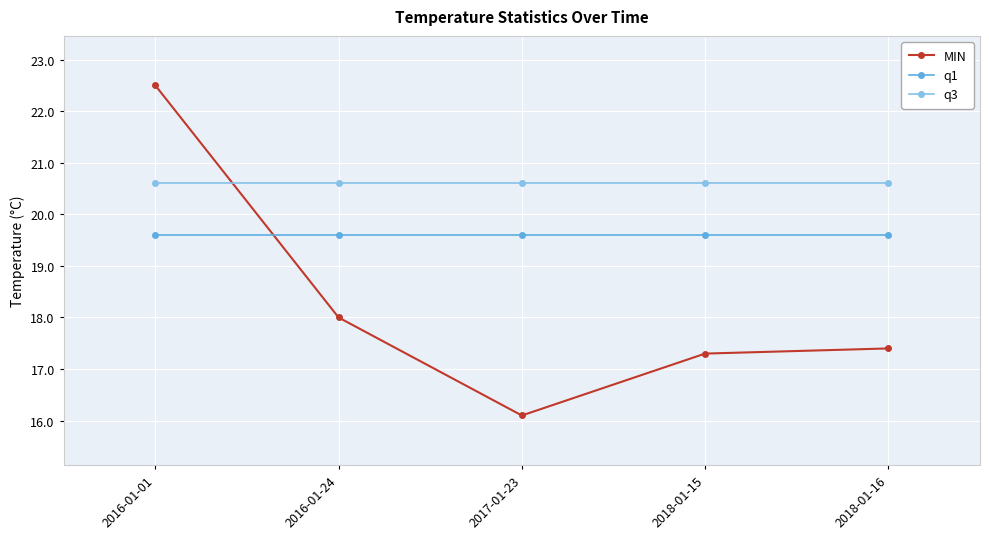

Where do q3 and MIN first cross each other?

2016-01-01 and 2016-01-24